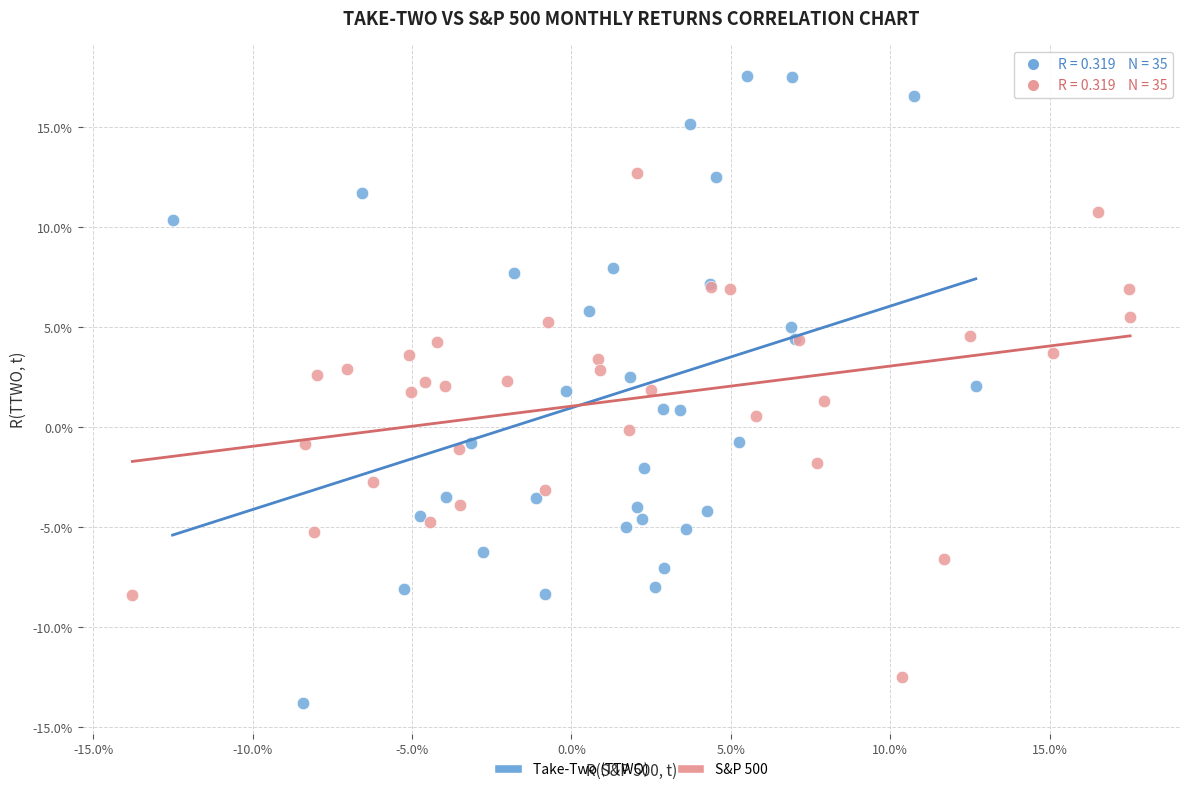

Which series reaches the minimum Y coordinate?

Take-Two (TTWO)